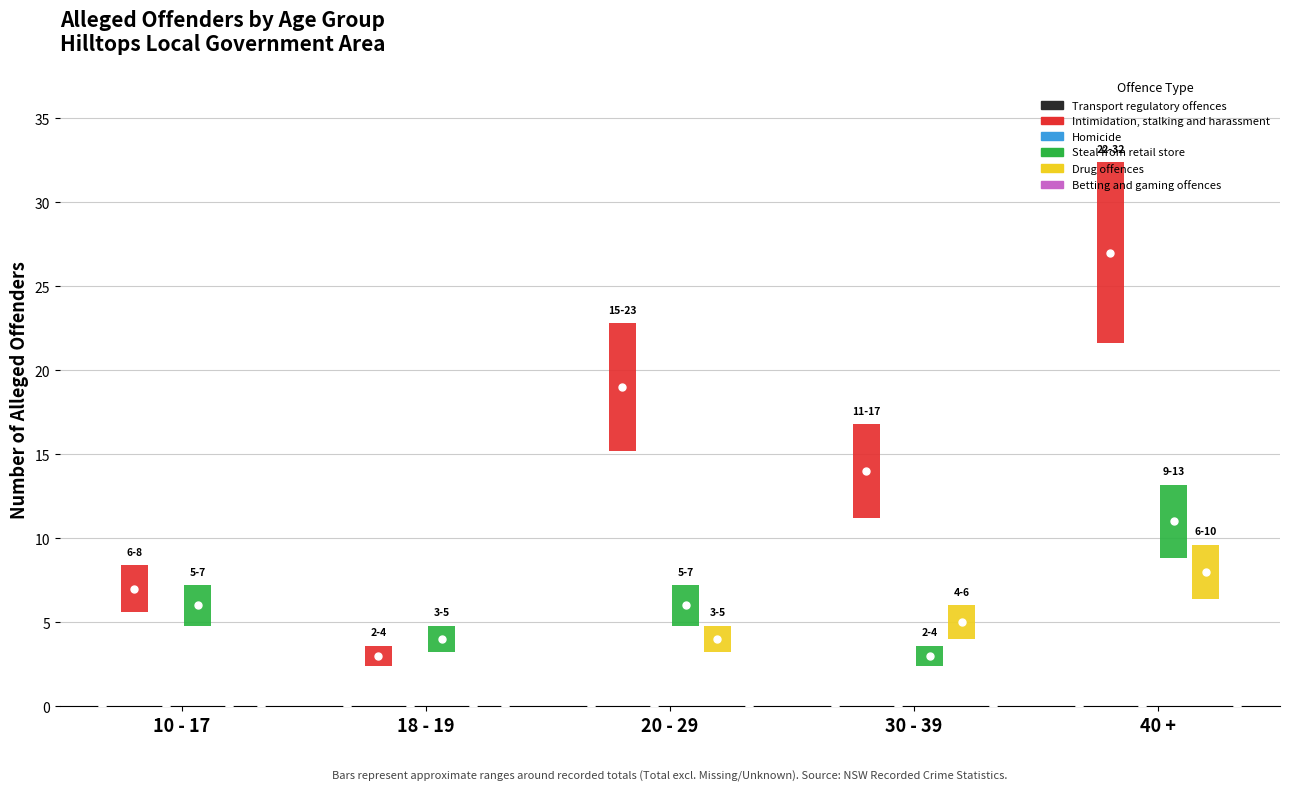

At which label is Homicide closest to 0?

10 - 17